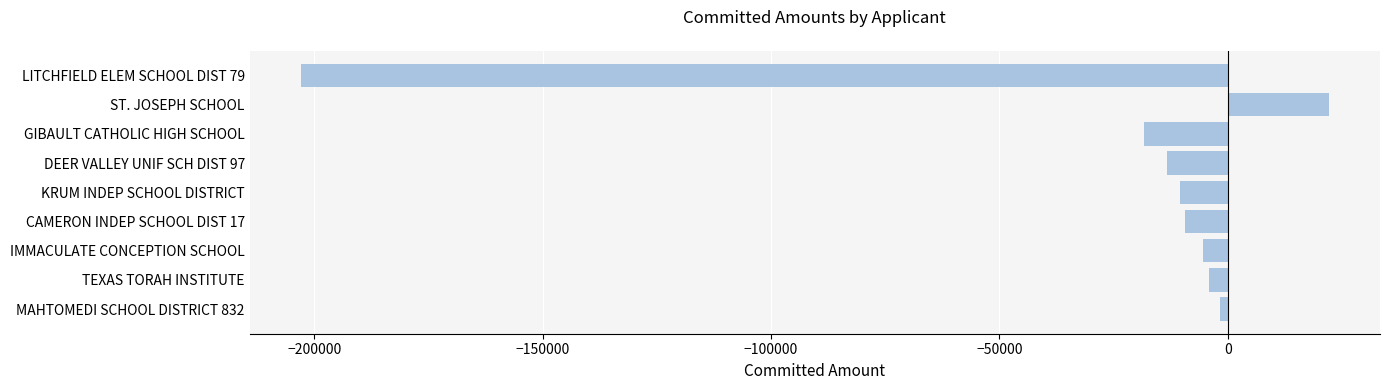

What is the average value?

-27085